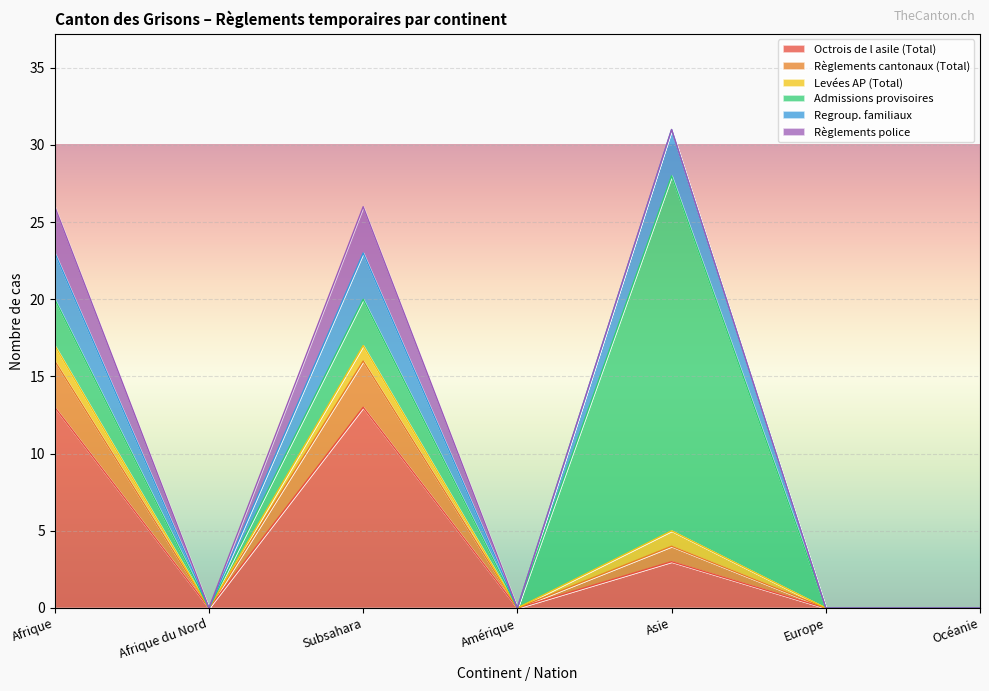

Is it true that Levées AP (Total) equals 0 at Afrique du Nord?

True